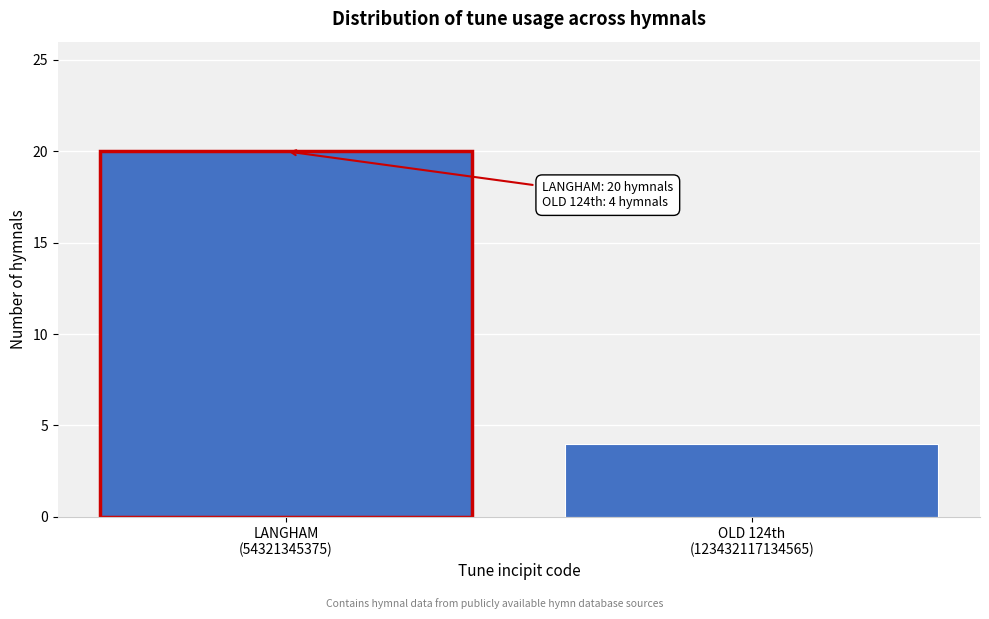

Reading left to right, list all the values displayed in this chart.

20	4